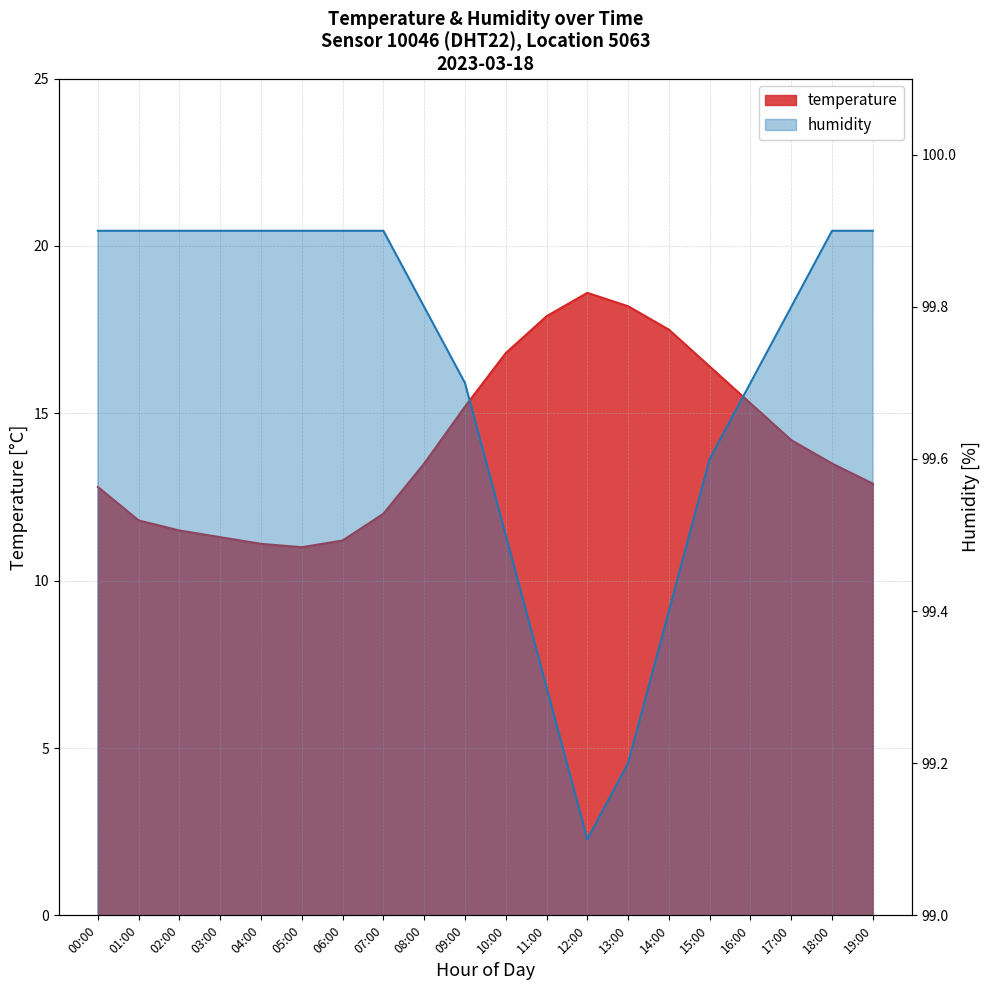

What is the greatest value displayed?

99.9